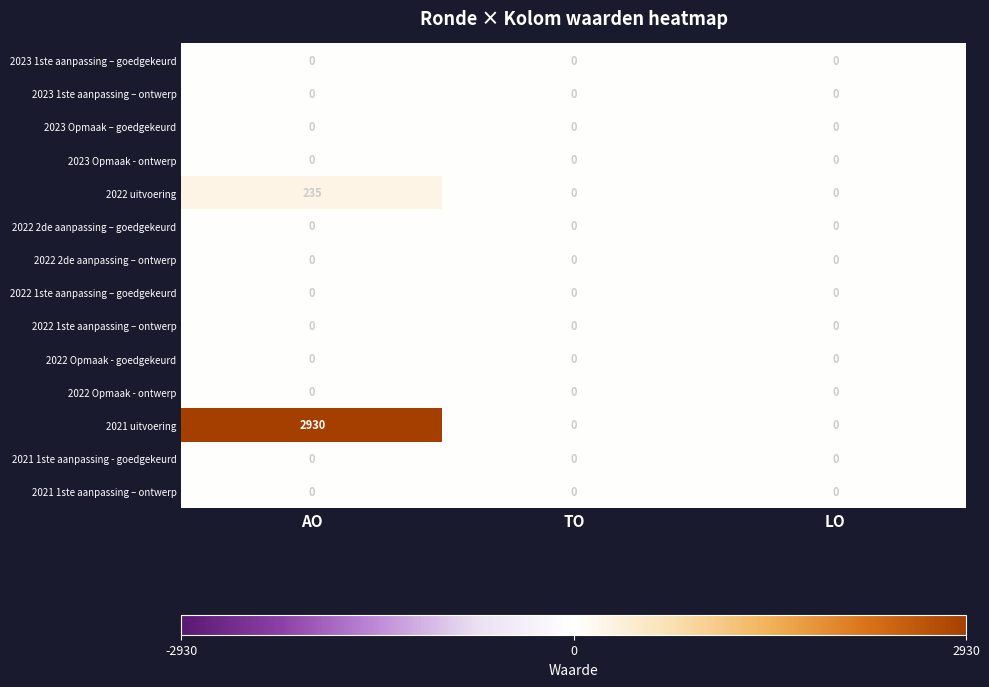

Which series changed the most between AO and LO?

2021 uitvoering